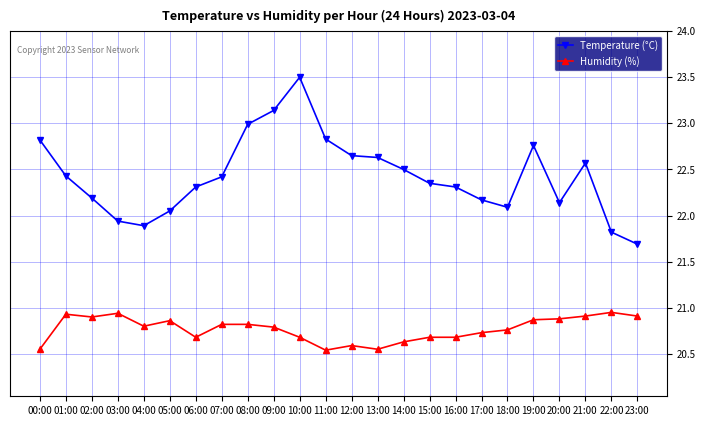

What is the highest value of the Temperature (°C) series?

23.5